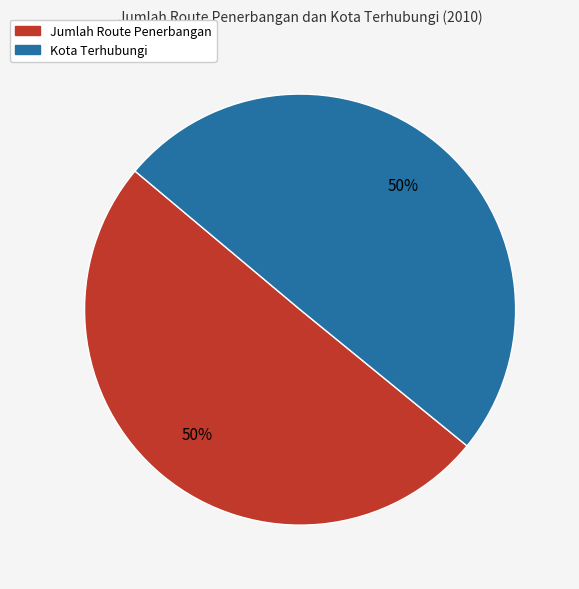

True or false: Jumlah Route Penerbangan accounts for 37% of the total.

False